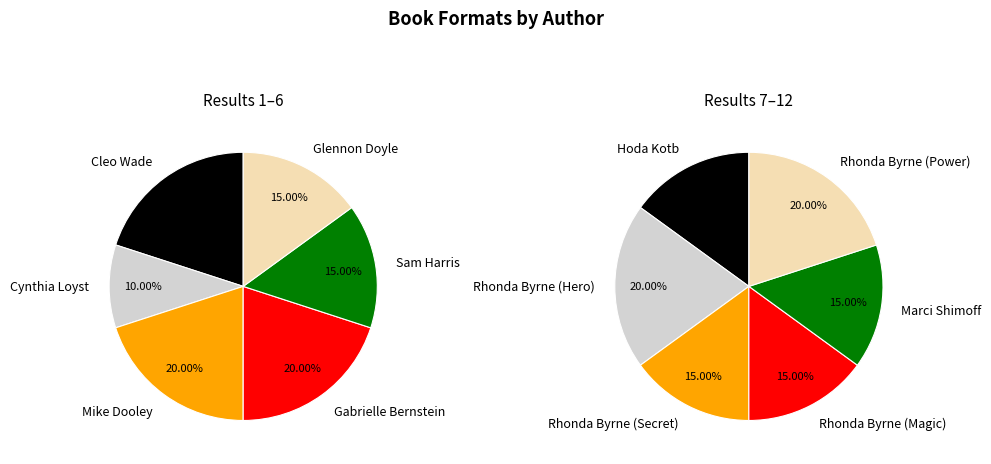

Count the number of slices in the pie.

12